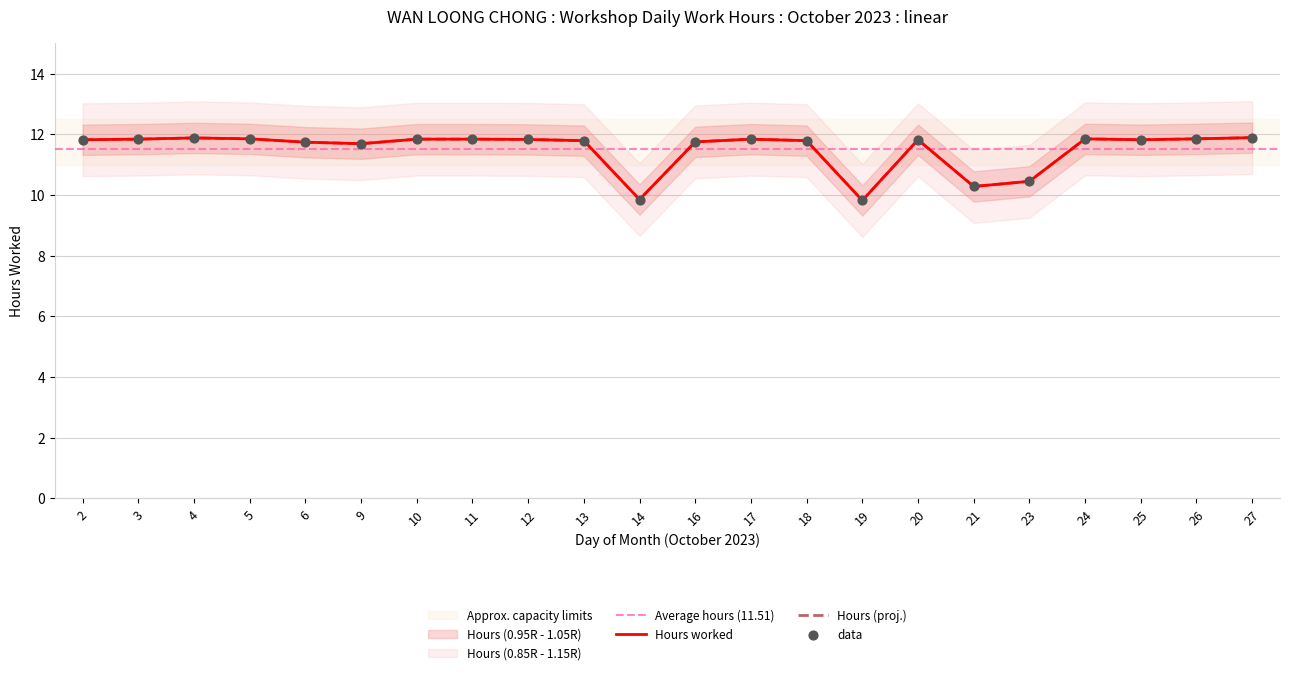

Approximately how many times larger is the value at 17 compared to 10?

1.0